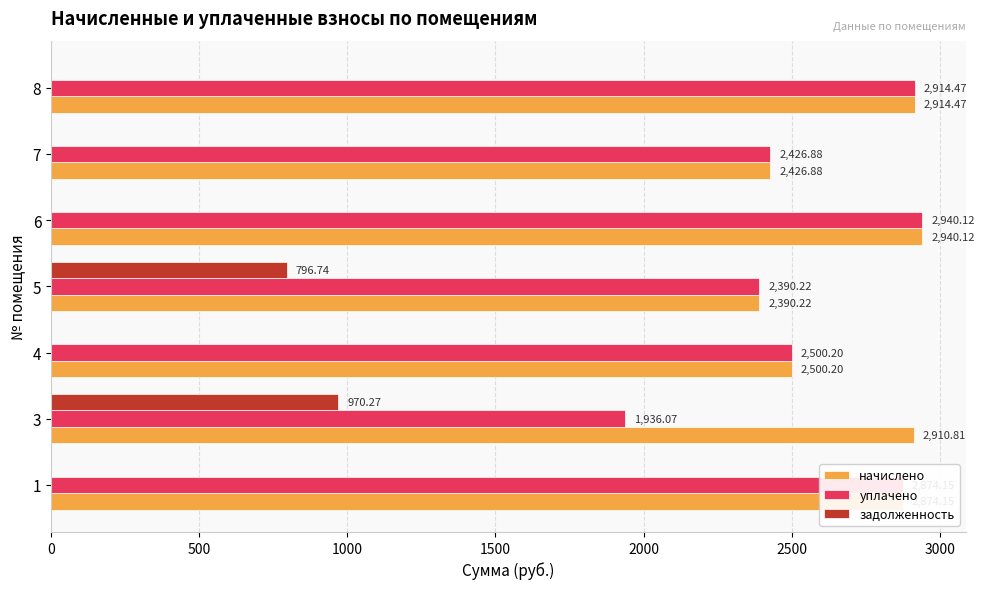

At which category is the sum across all series the highest?

6